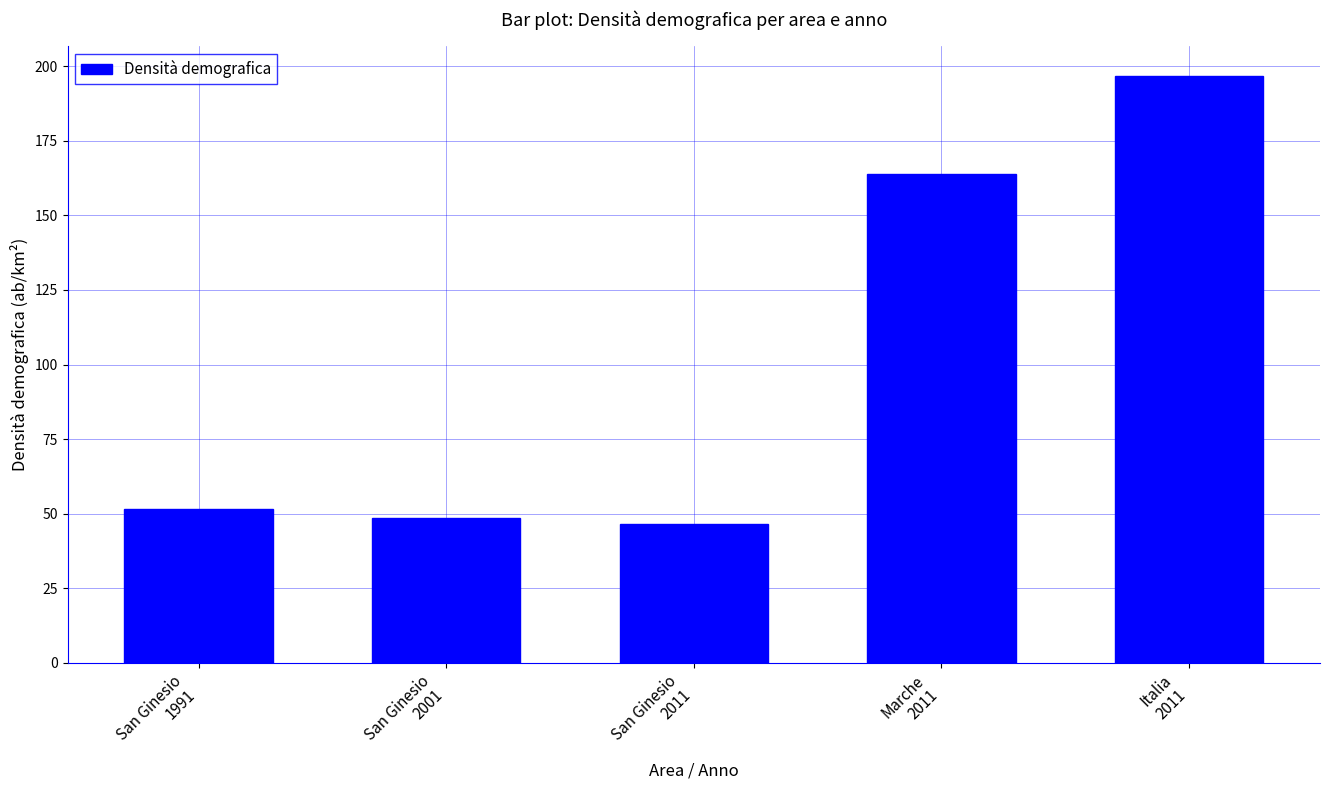

What position from the right is San Ginesio
1991?

5